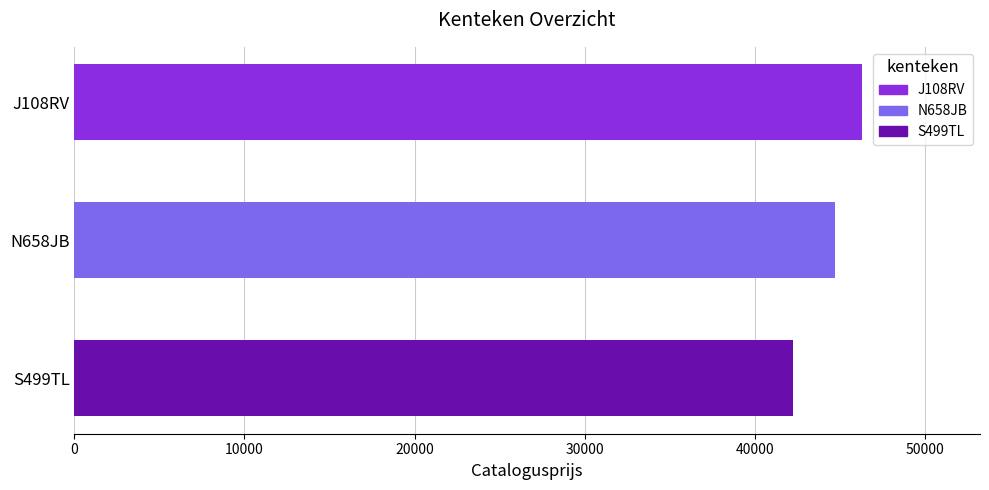

How many values are below 44709?

1